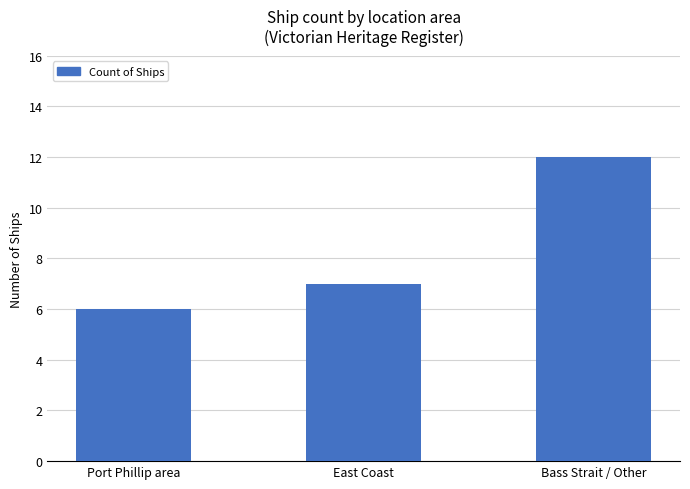

How many values are between 6 and 12?

3